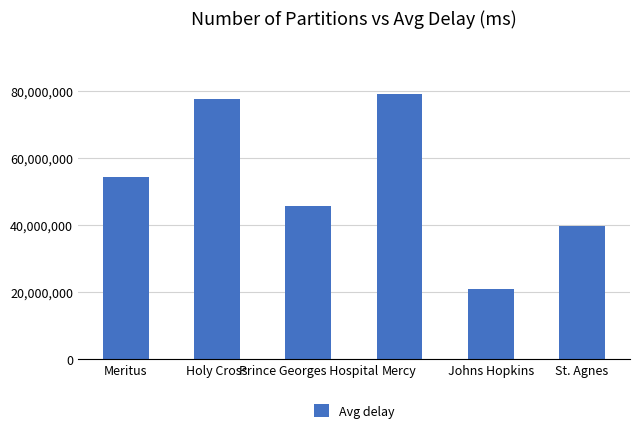

True or false: the data shows 39629871 at St. Agnes.

True